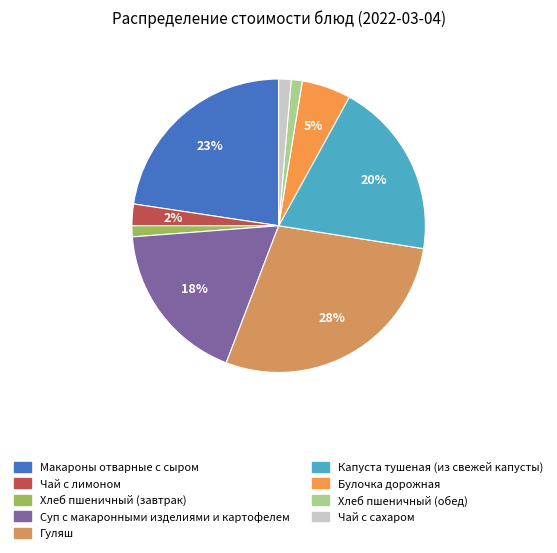

How many slices are in this pie chart?

9